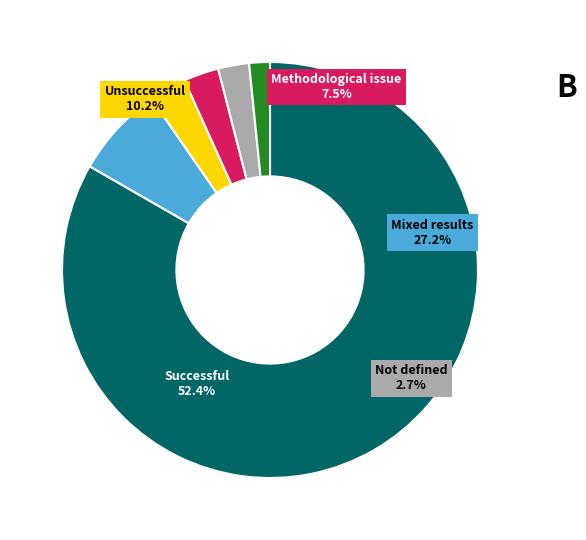

To the nearest percent, what is the difference between the 03 and 02 slice percentages?

4%